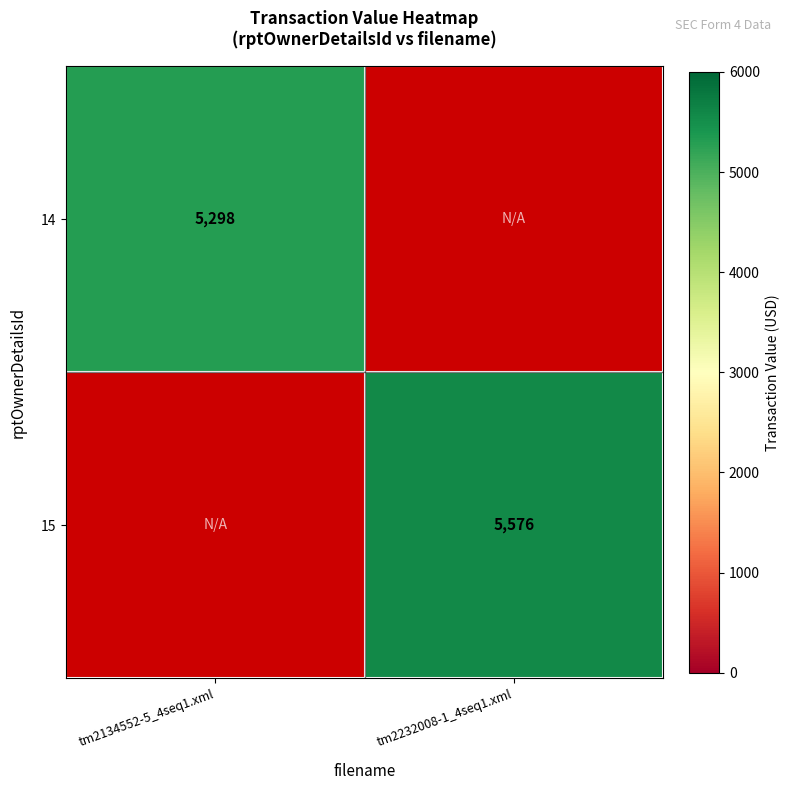

Which label corresponds to the largest value in the chart?

tm2232008-1_4seq1.xml